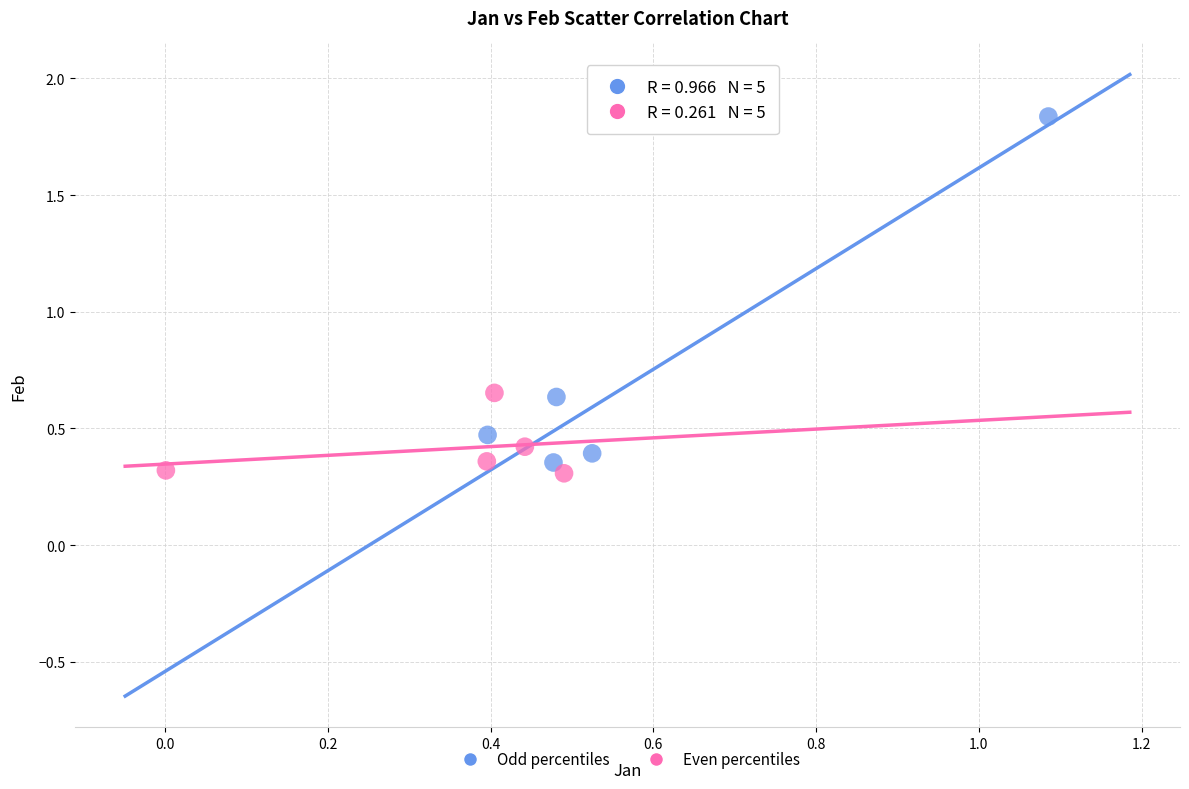

Which series has the largest Y range (max minus min)?

Odd percentiles